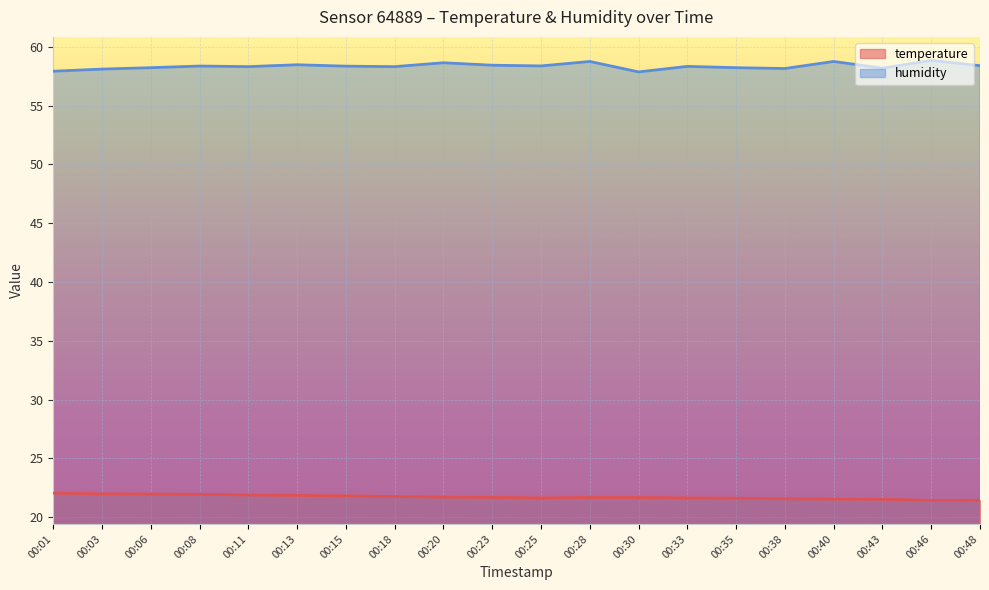

Where is the first local maximum for humidity?

00:08